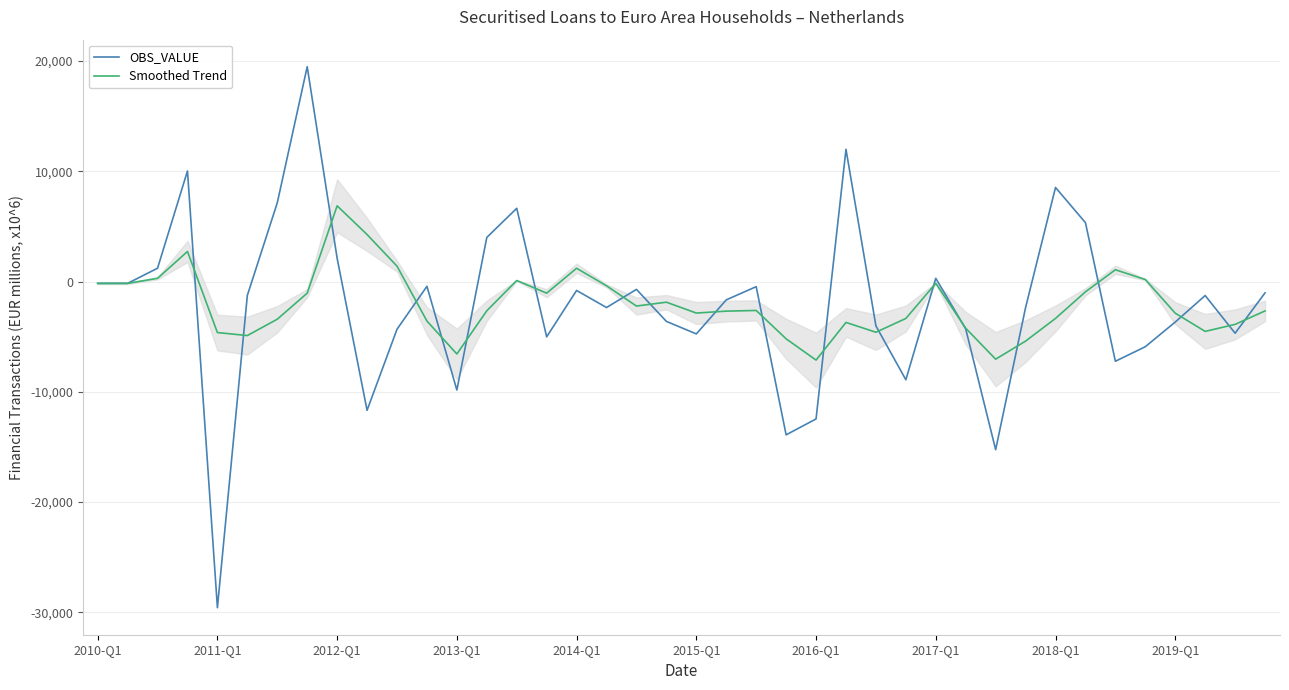

The value of Smoothed Trend at 39 is -1197.7. True or false?

False